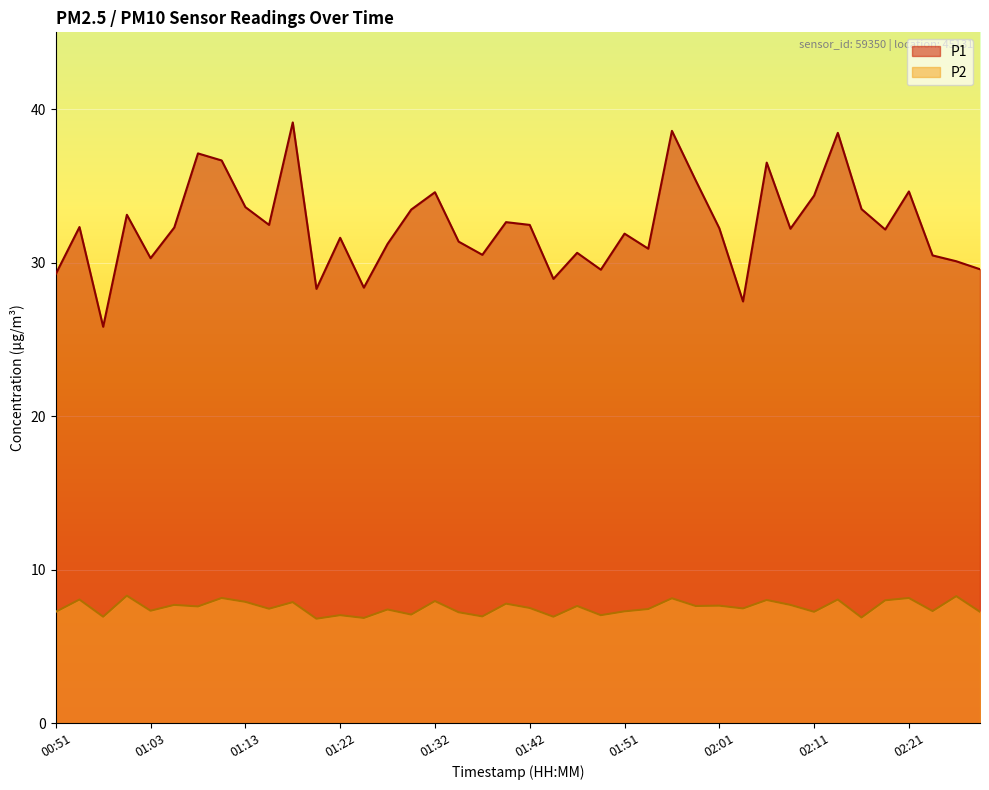

At which category is the sum across all series the highest?

01:17